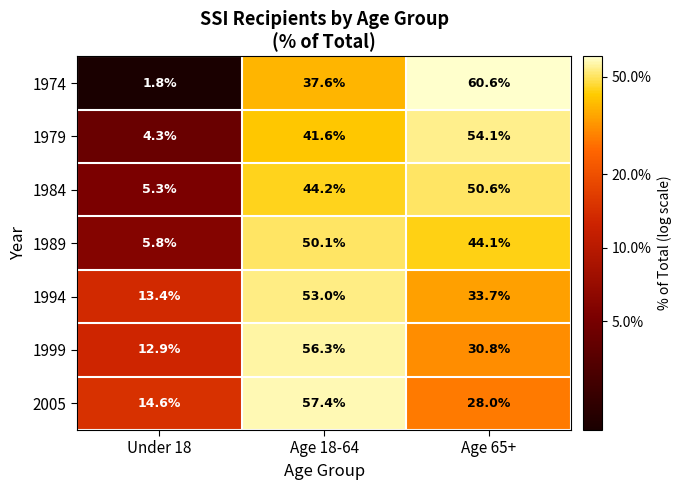

List the series in order of their peak value, lowest first.

1989, 1984, 1994, 1979, 1999, 2005, 1974